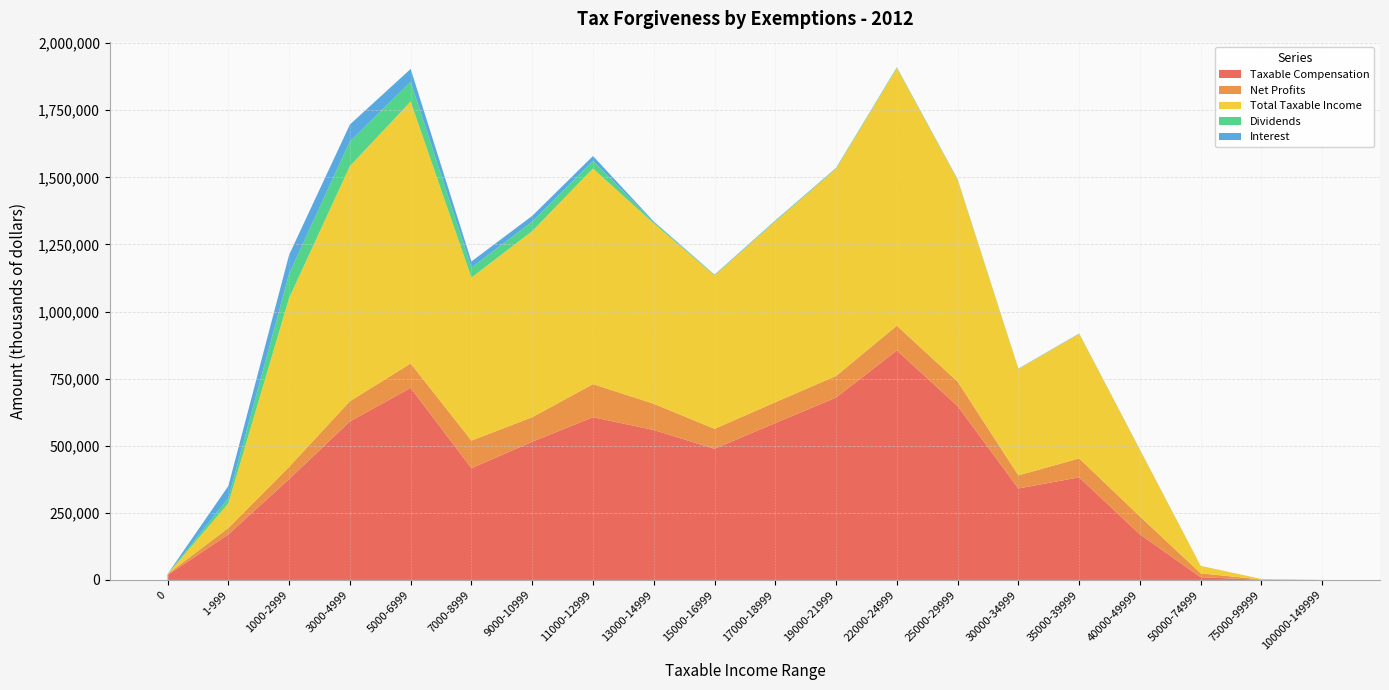

Reading left to right, list all the values displayed in this chart.

Taxable Compensation: 0=18435	1-999=169570	1000-2999=375733	3000-4999=590703	5000-6999=715581	7000-8999=416498	9000-10999=514914	11000-12999=606402	13000-14999=558704	15000-16999=488691	17000-18999=584714	19000-21999=679640	22000-24999=854974	25000-29999=647885	30000-34999=340855	35000-39999=382292	40000-49999=169667	50000-74999=10202	75000-99999=498	100000-149999=0
Net Profits: 0=3555	1-999=23900	1000-2999=45688	3000-4999=75212	5000-6999=91152	7000-8999=102763	9000-10999=91381	11000-12999=123245	13000-14999=97706	15000-16999=74399	17000-18999=77417	19000-21999=80514	22000-24999=92470	25000-29999=91021	30000-34999=48751	35000-39999=70612	40000-49999=66835	50000-74999=14392	75000-99999=1158	100000-149999=0
Total Taxable Income: 0=0	1-999=91704	1000-2999=629329	3000-4999=876069	5000-6999=975765	7000-8999=607289	9000-10999=693460	11000-12999=803247	13000-14999=672021	15000-16999=571185	17000-18999=673498	19000-21999=771612	22000-24999=959598	25000-29999=751600	30000-34999=396435	35000-39999=463997	40000-49999=248073	50000-74999=27516	75000-99999=1855	100000-149999=0
Dividends: 0=0	1-999=19876	1000-2999=89815	3000-4999=92004	5000-6999=73244	7000-8999=37098	9000-10999=35272	11000-12999=29066	13000-14999=4466	15000-16999=1769	17000-18999=2073	19000-21999=2064	22000-24999=1736	25000-29999=1243	30000-34999=669	35000-39999=648	40000-49999=259	50000-74999=25	75000-99999=4	100000-149999=0
Interest: 0=0	1-999=45089	1000-2999=70947	3000-4999=62910	5000-6999=48271	7000-8999=23036	9000-10999=21568	11000-12999=17641	13000-14999=2933	15000-16999=1327	17000-18999=1741	19000-21999=1400	22000-24999=1341	25000-29999=1270	30000-34999=643	35000-39999=836	40000-49999=724	50000-74999=195	75000-99999=22	100000-149999=0